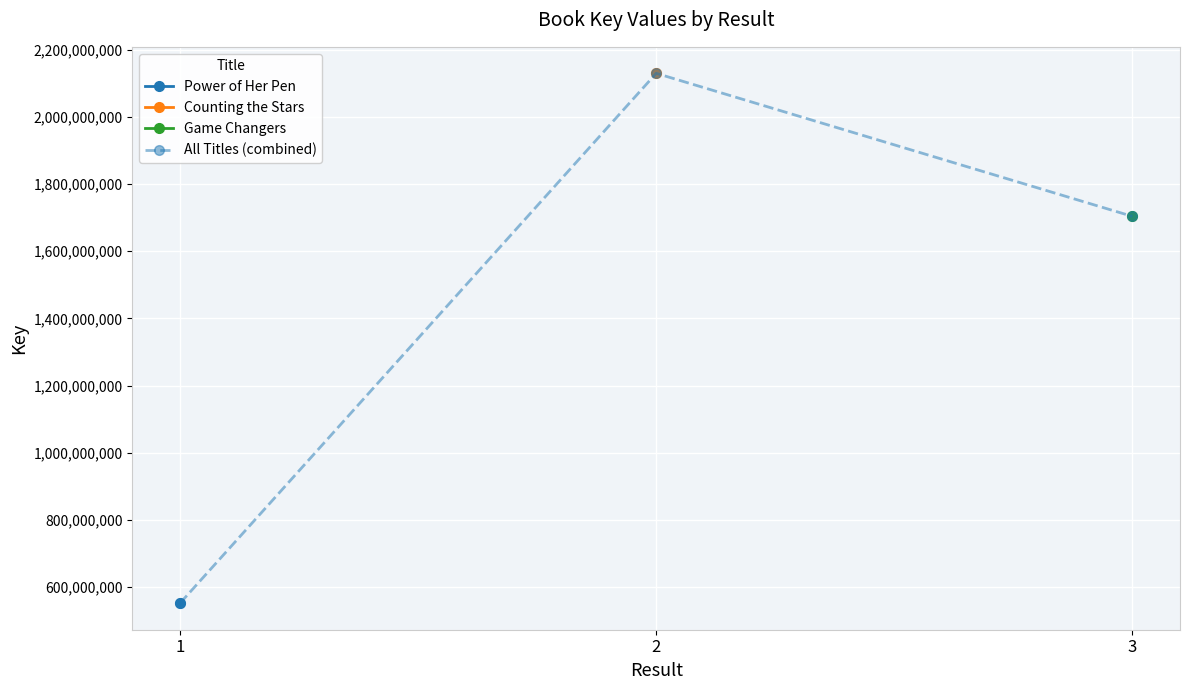

What is the change in value from 1 to 2?

+1577454505